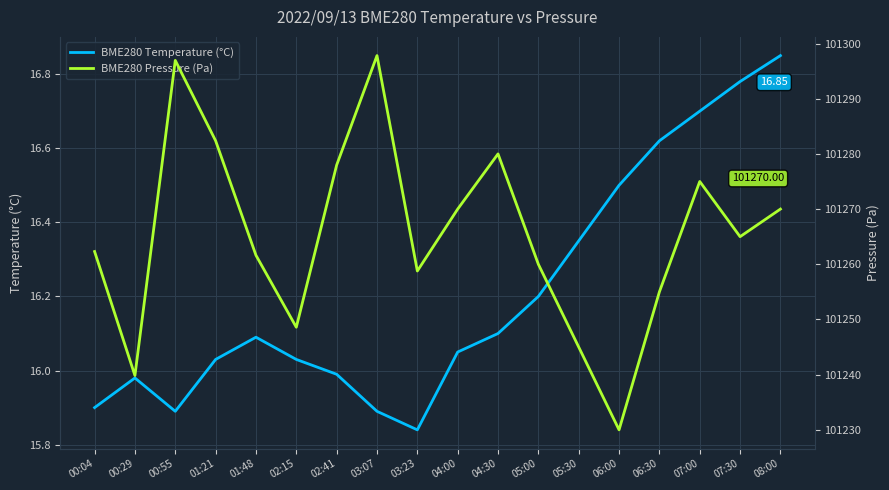

What are all the series names shown in the legend?

BME280 Temperature (°C), BME280 Pressure (Pa)